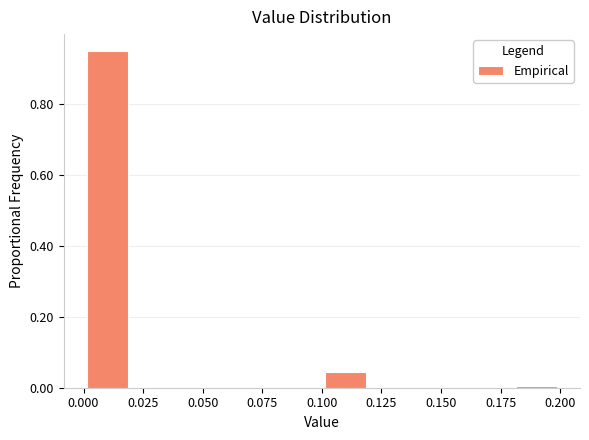

Reading left to right, list every bar in this chart as the range it spans on the x-axis followed by its height. The values are not printed on the chart, so give them approximately, as read against the axis.

0.00 to 0.02: 0.96
0.02 to 0.04: 0
0.04 to 0.06: 0
0.06 to 0.08: 0
0.08 to 0.10: 0
0.10 to 0.12: 0.04
0.12 to 0.14: 0
0.14 to 0.16: 0
0.16 to 0.18: 0
0.18 to 0.20: under 0.02